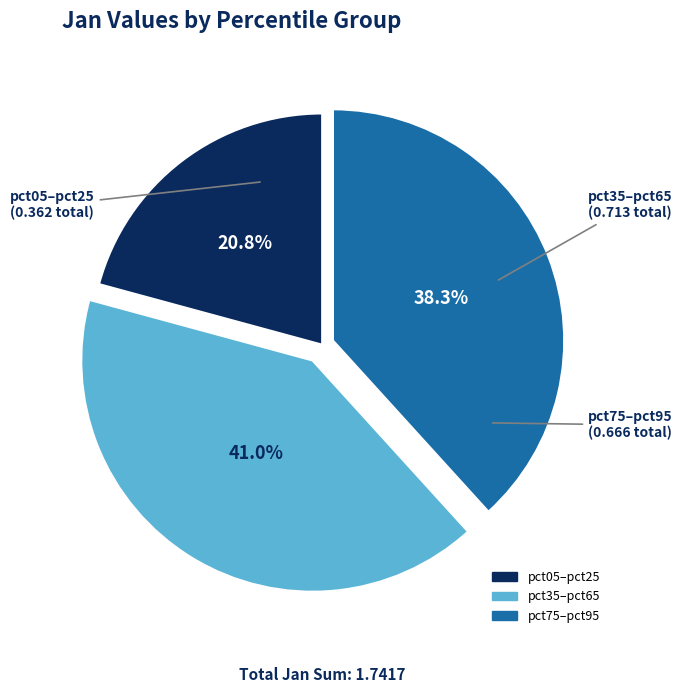

Is there any slice that represents more than half of the pie?

No